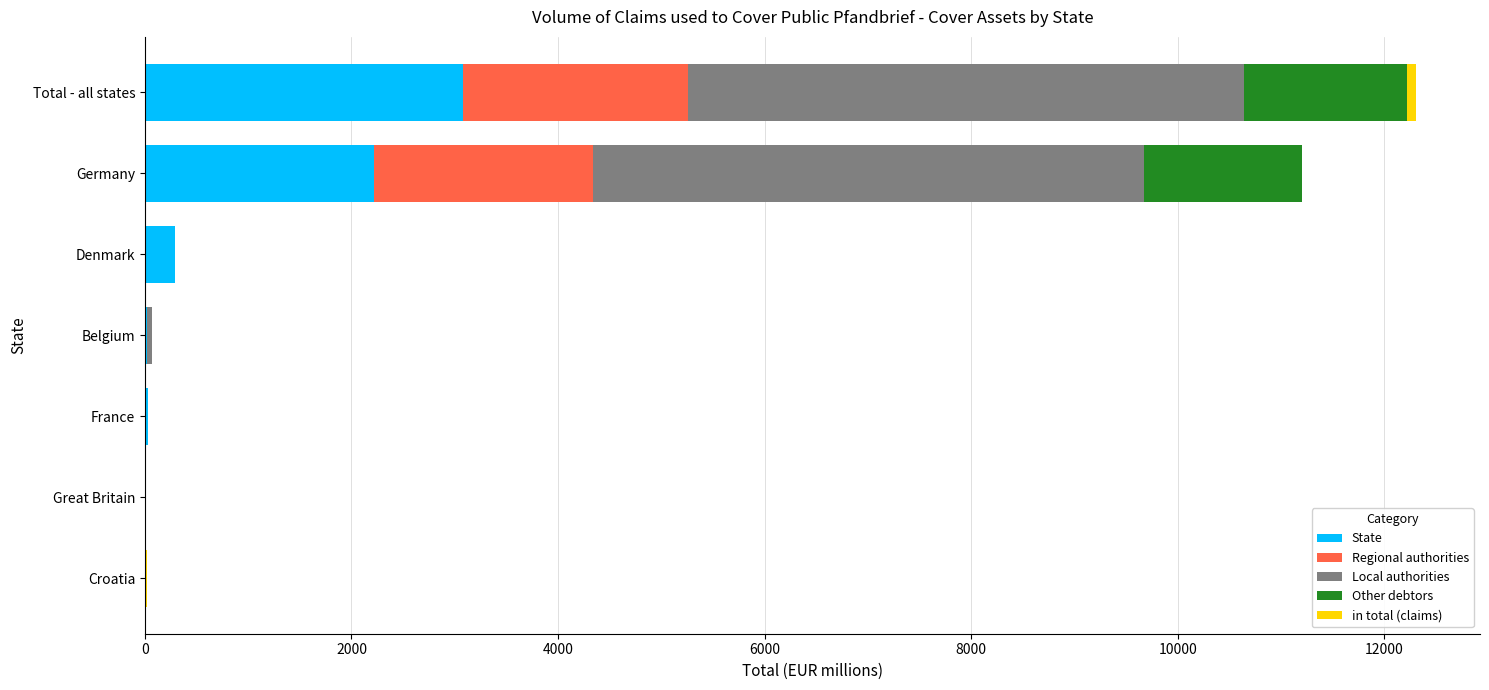

How many series are shown in this chart?

5